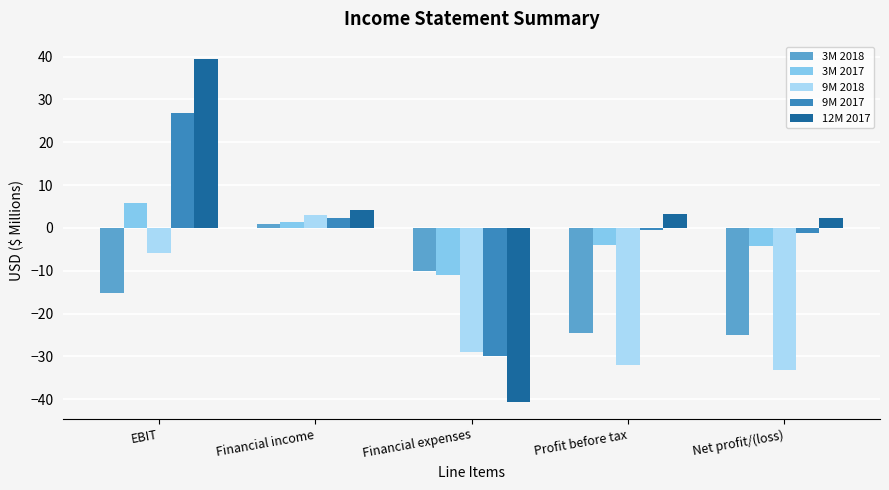

Which series has the largest total across all categories?

12M 2017